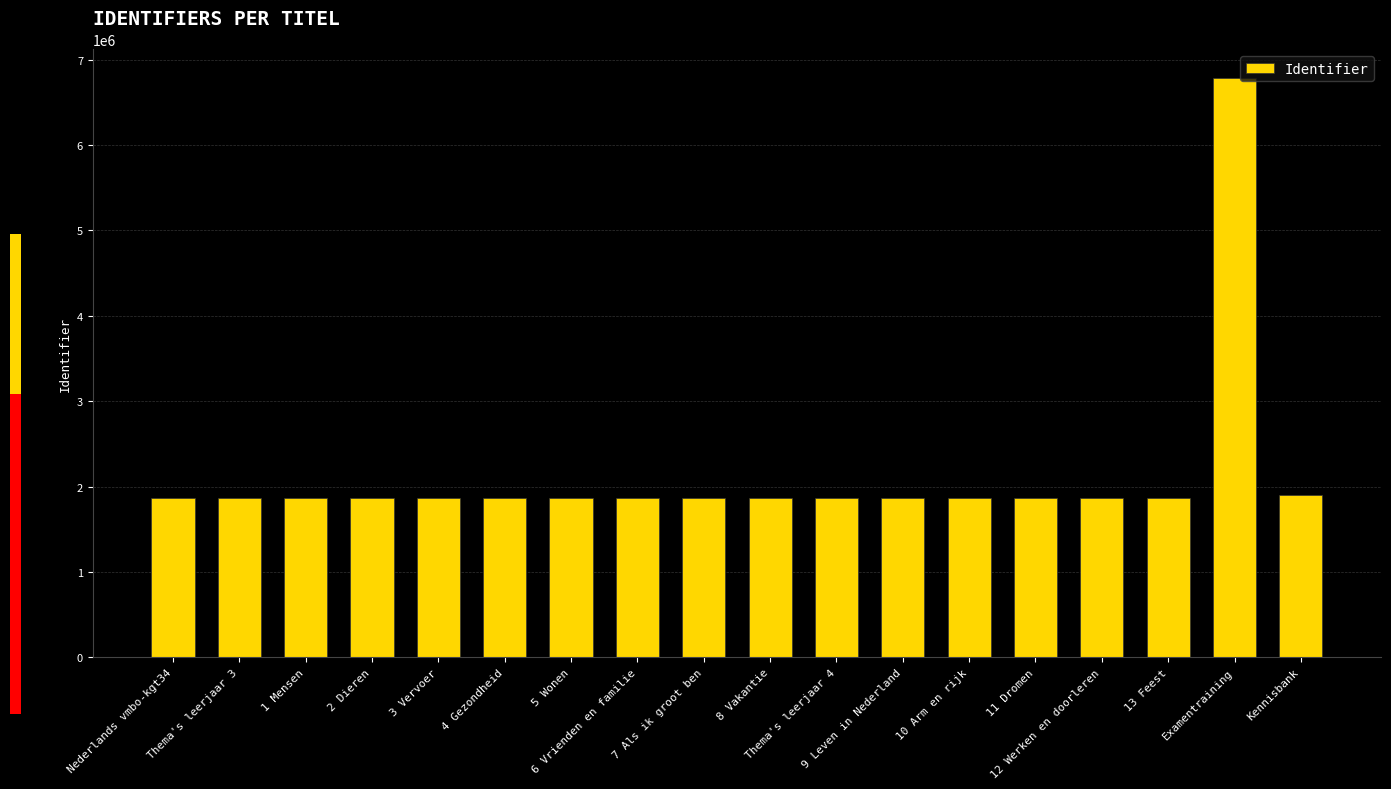

What is the sum of all values?

38587614